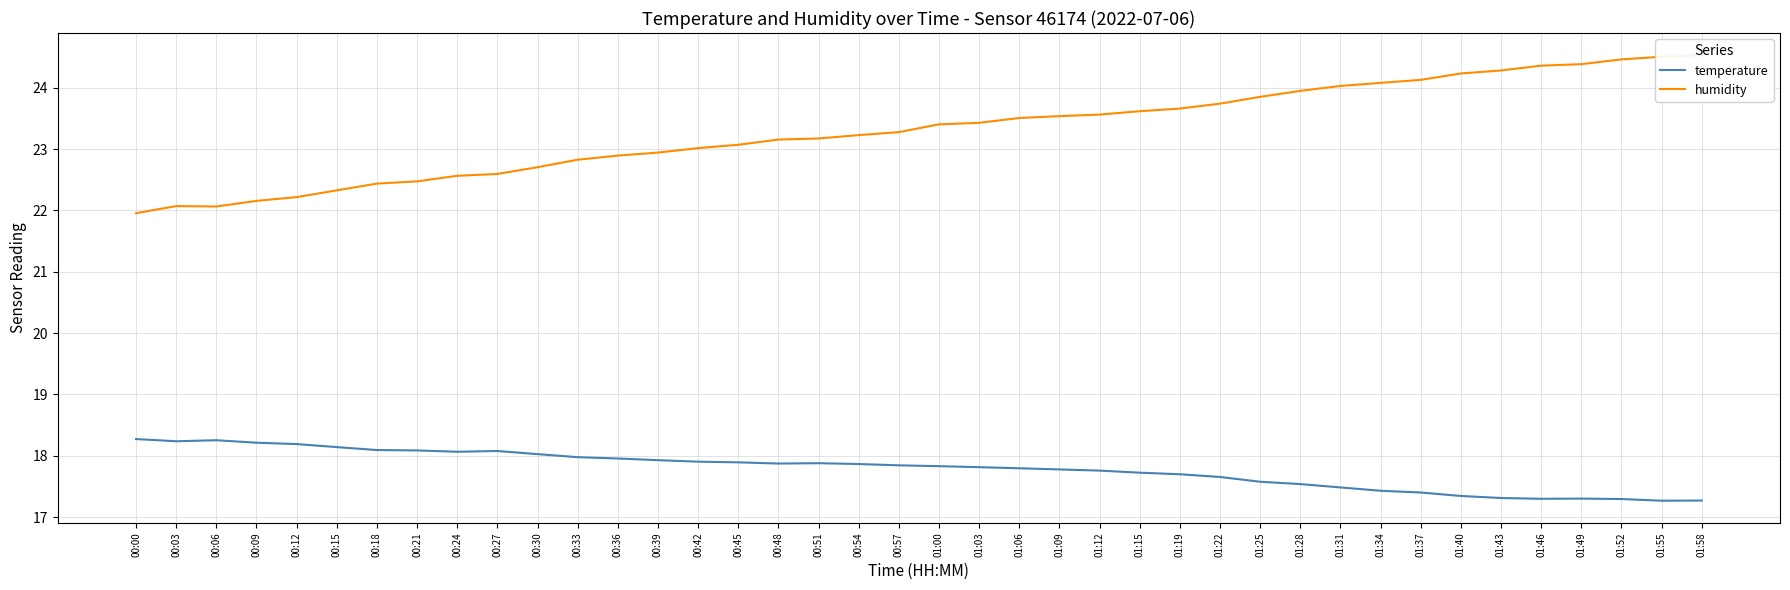

At which label is humidity closest to 23?

00:42